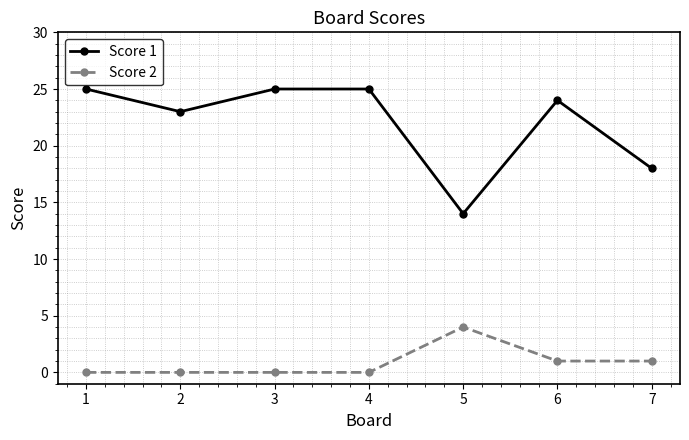

What value does the Score 1 series have at 7?

18